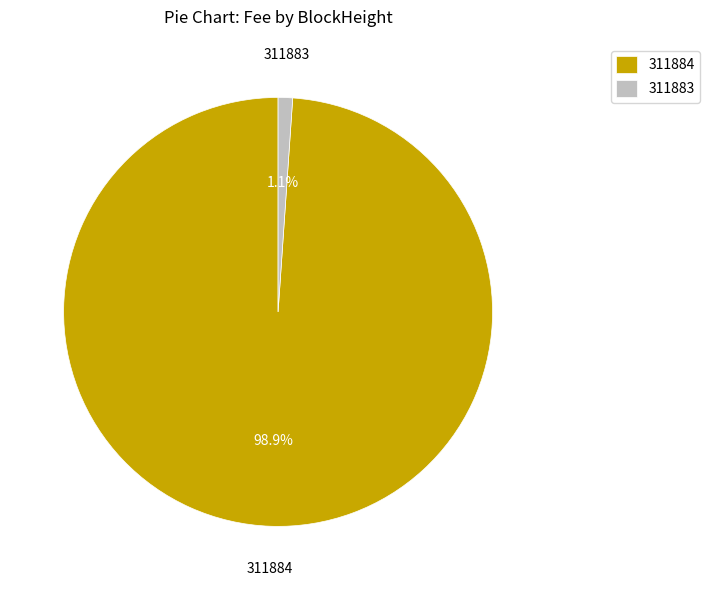

The 311884 slice represents 88% of the pie. True or false?

False